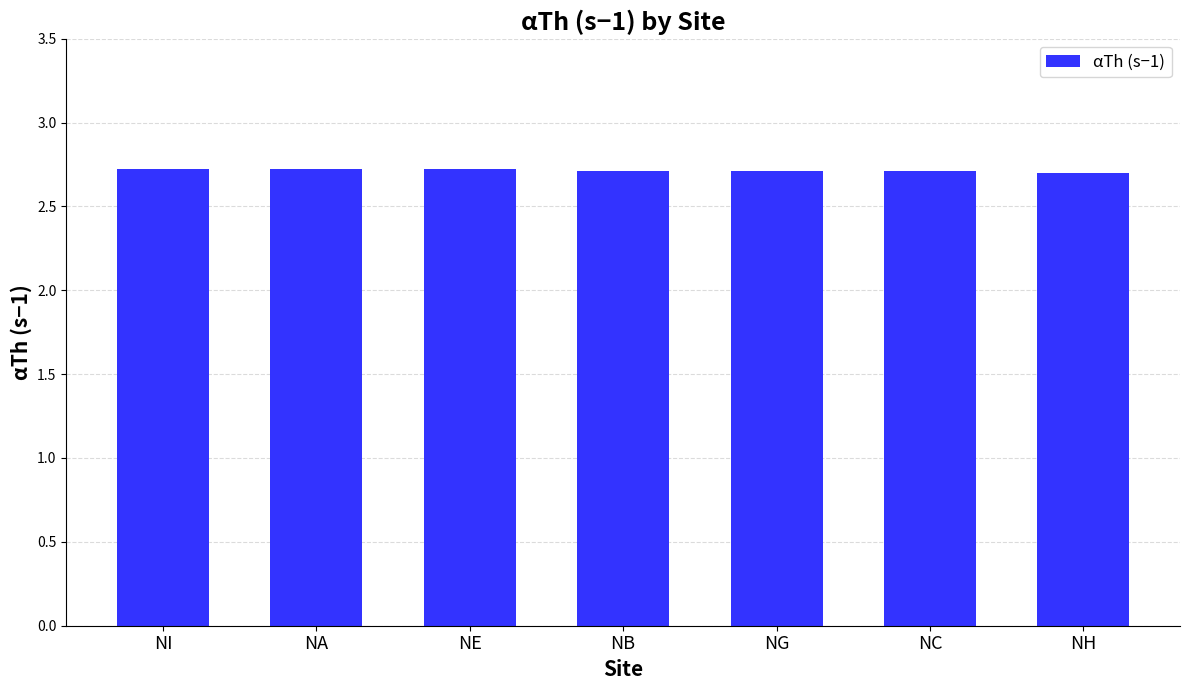

The chart shows a value of 2.7 at NH. True or false?

True